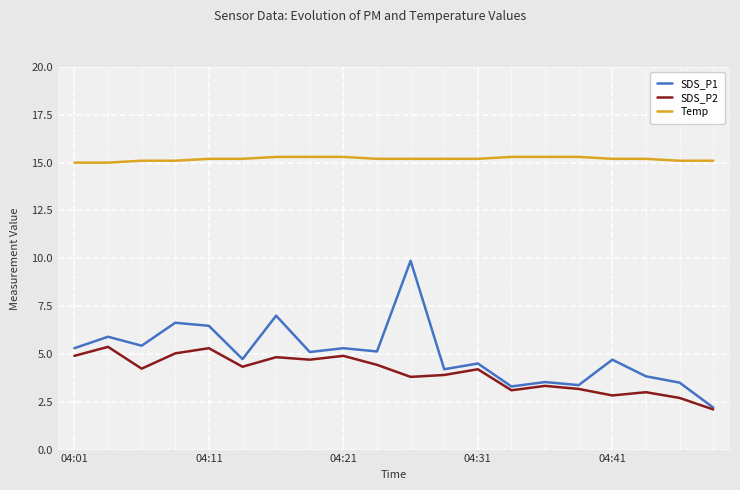

How many values in the SDS_P1 series exceed 5?

10